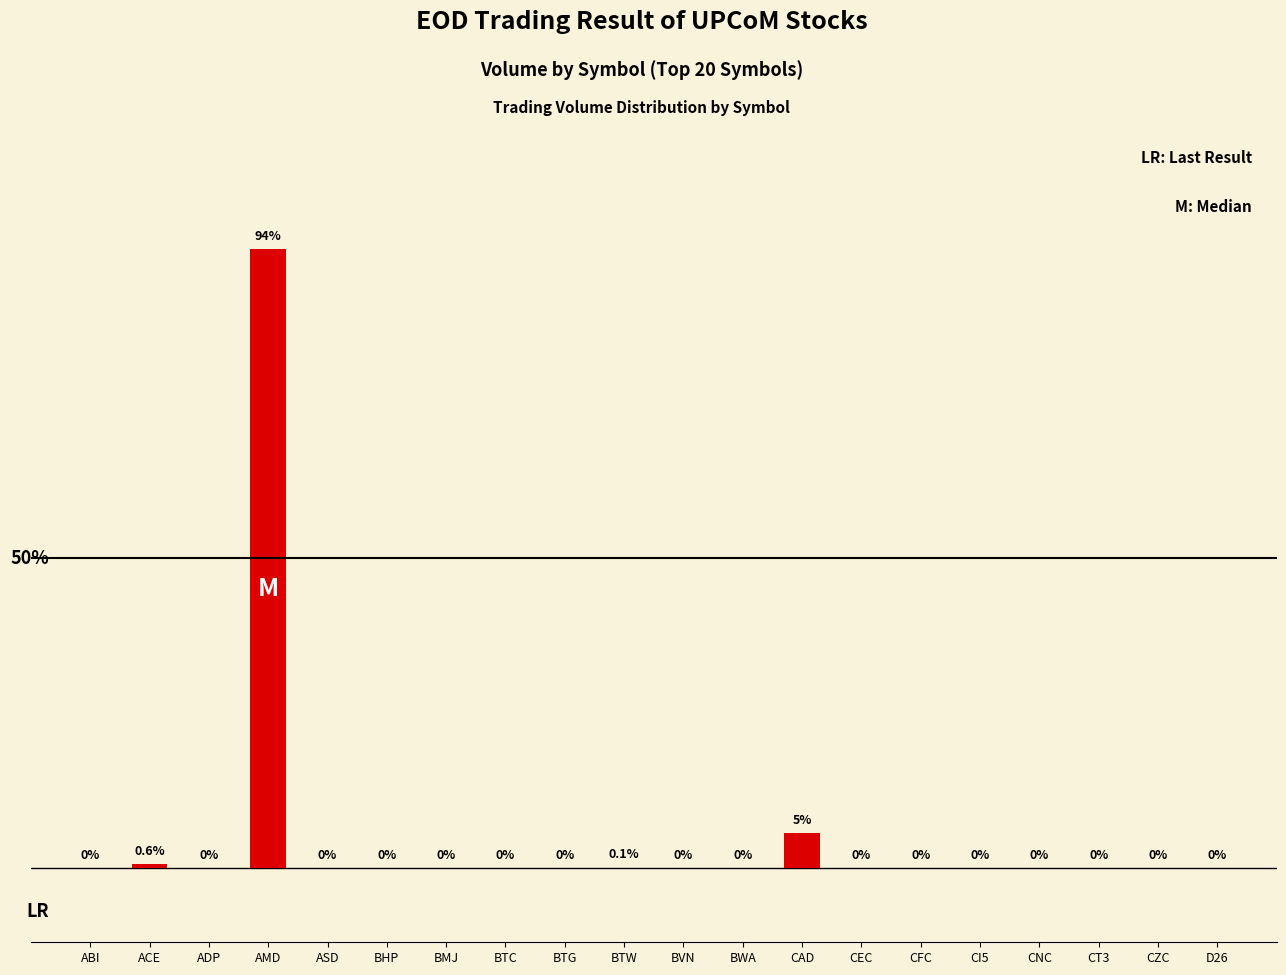

At which label is the value closest to 73450?

CAD